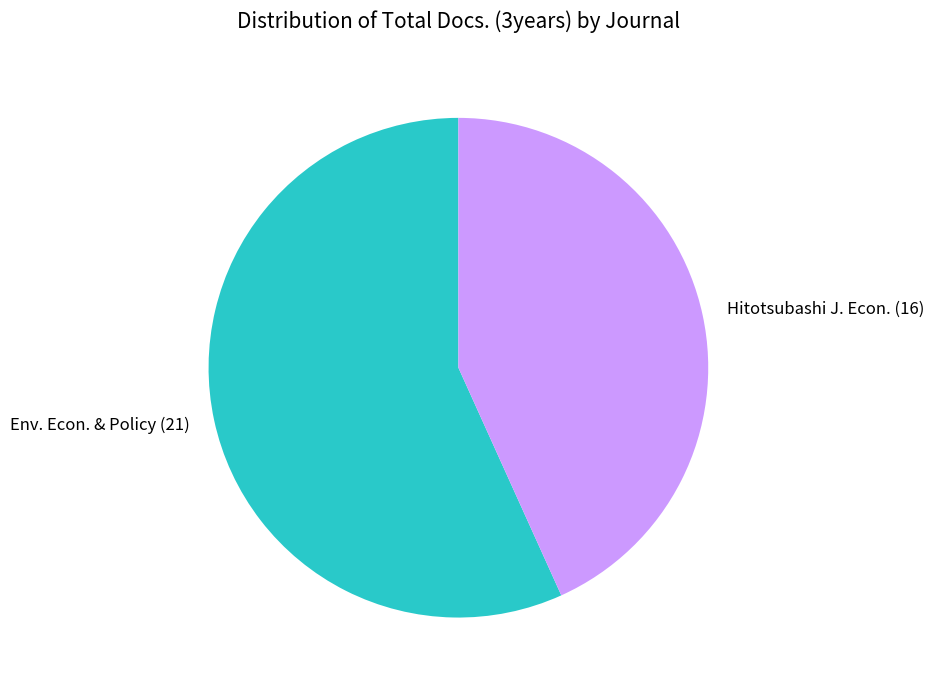

Is there any slice that represents more than half of the pie?

Yes